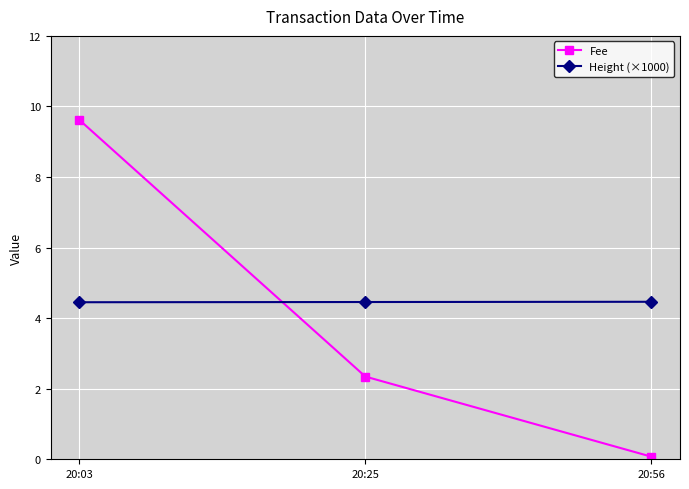

What is the total value across all series at 20:25?

6.8